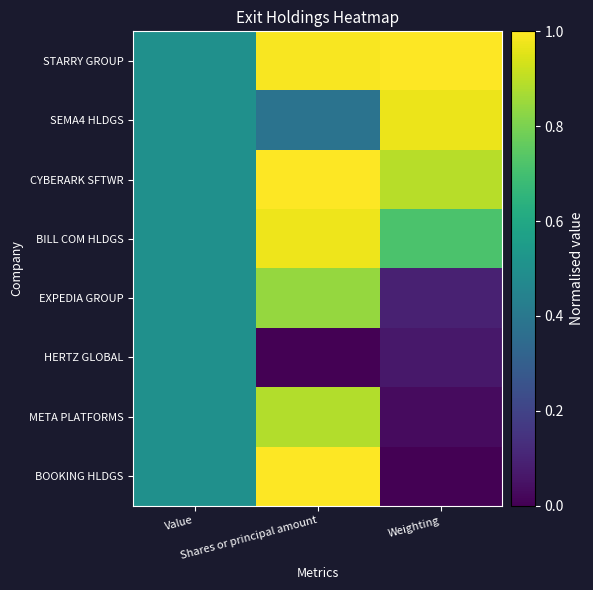

Between Value and Shares or principal amount, which series saw the biggest shift?

HERTZ GLOBAL